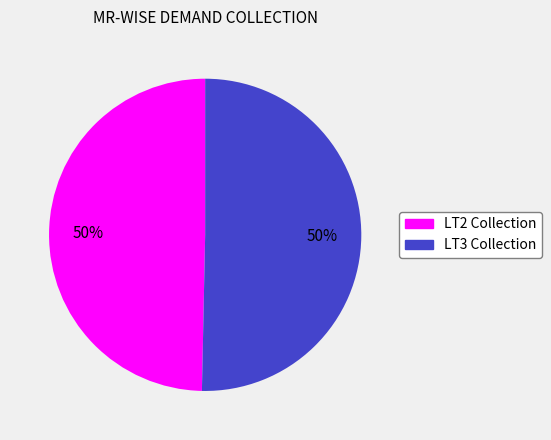

The LT2 Collection slice represents 61% of the pie. True or false?

False